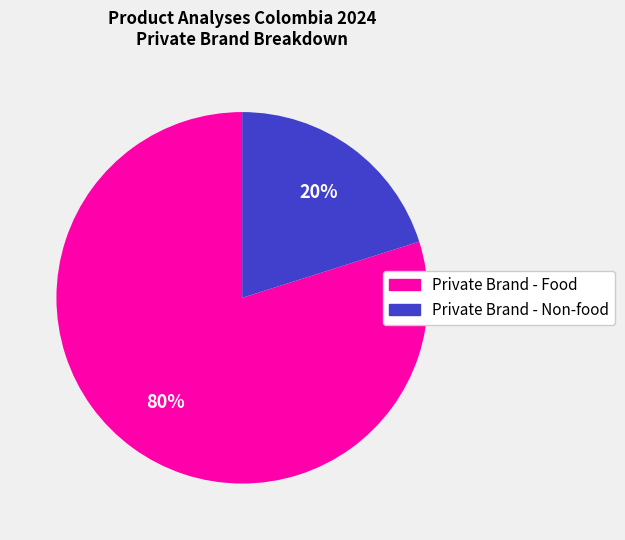

How many slices are in this pie chart?

2